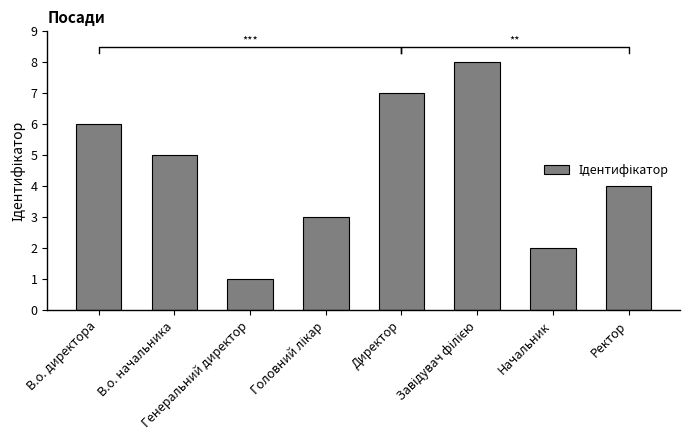

How many distinct data groups are displayed?

1